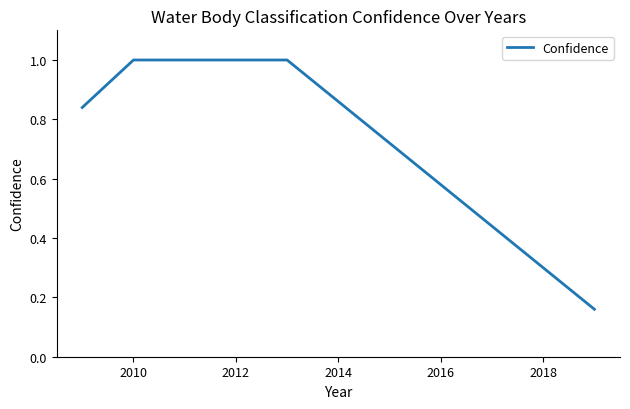

What is the maximum value shown in the chart?

1.0